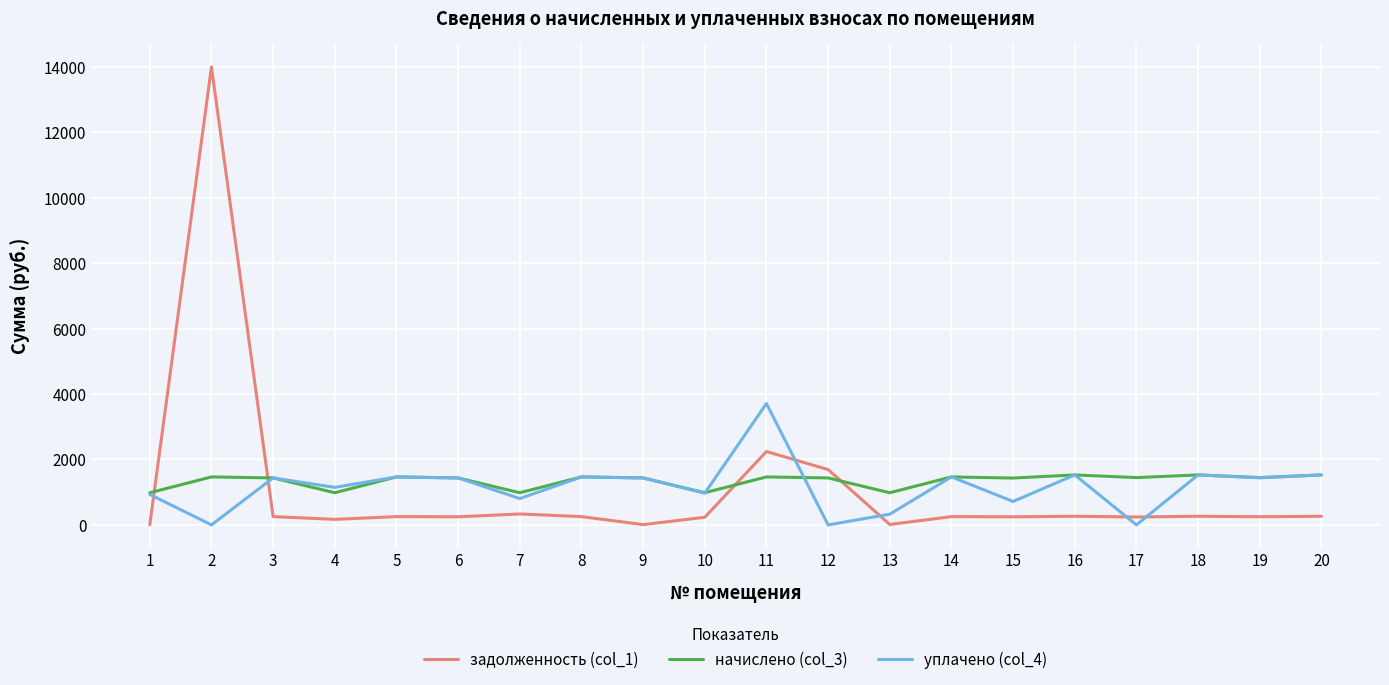

Rank the series by their maximum value, from highest to lowest.

задолженность (col_1), уплачено (col_4), начислено (col_3)